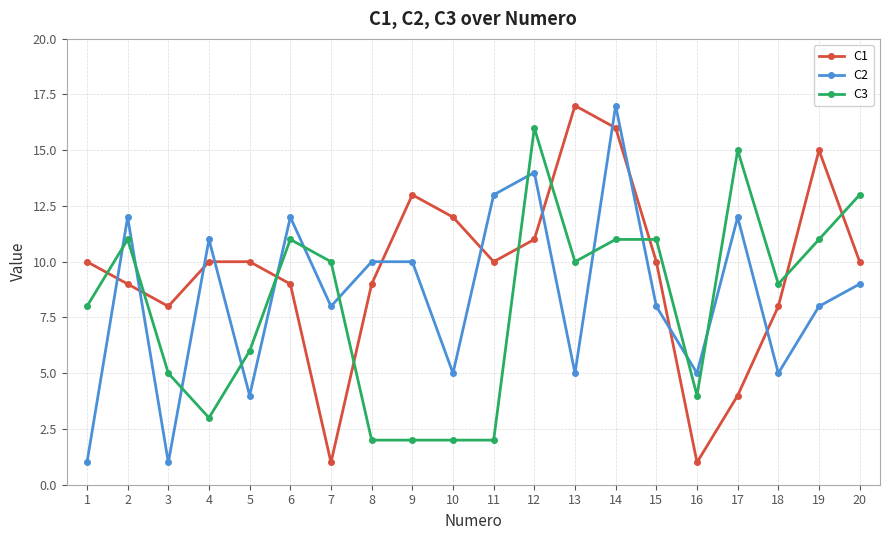

What is the difference between the maximum and minimum values in the C3 series?

14